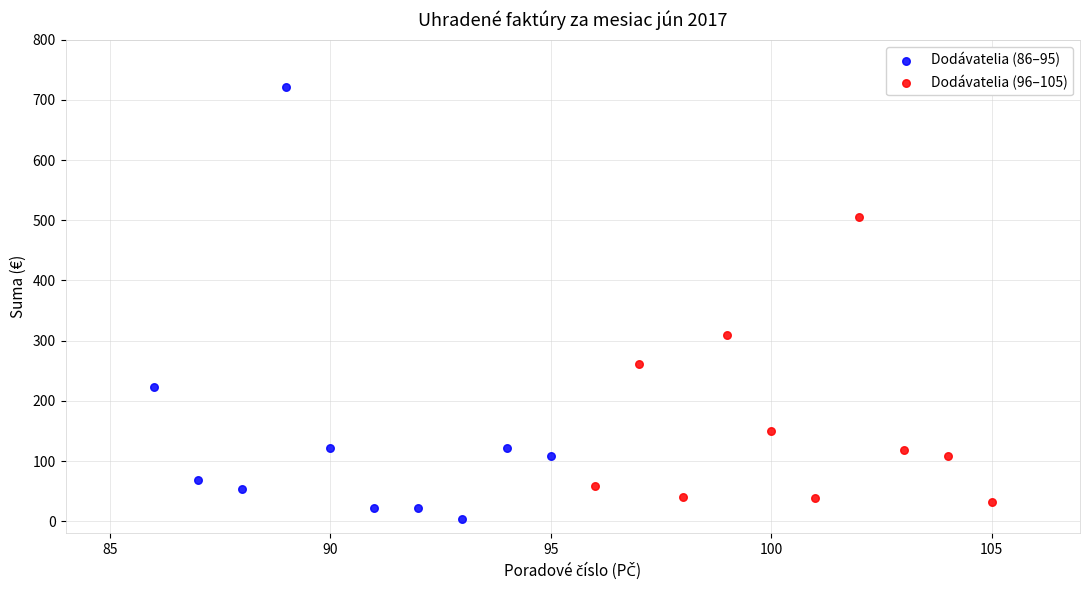

Which series has the largest Y range (max minus min)?

Dodávatelia (86–95)